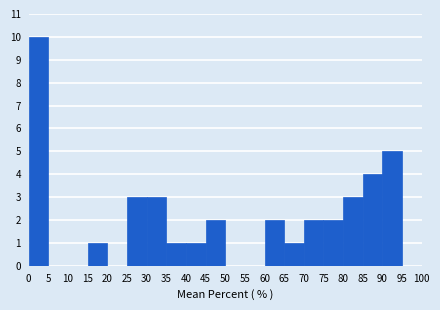

How tall is the bar that spans 80 to 85 on the x-axis? The values are not printed on the chart, so give them approximately, as read against the axis.

3